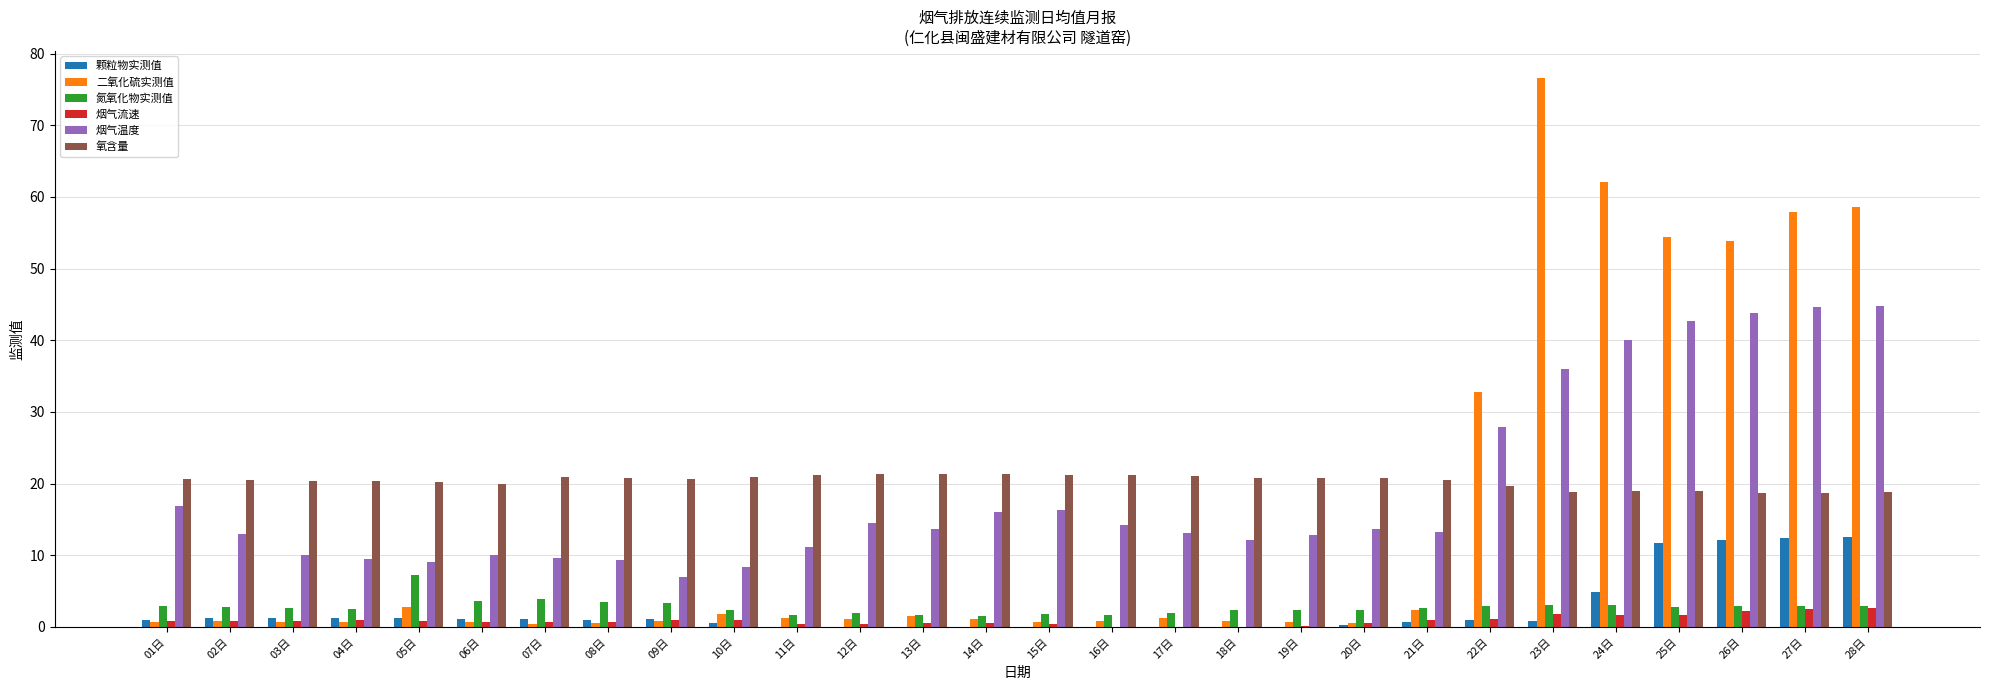

The 二氧化硫实测值 series shows 54.4 at 25日. True or false?

True